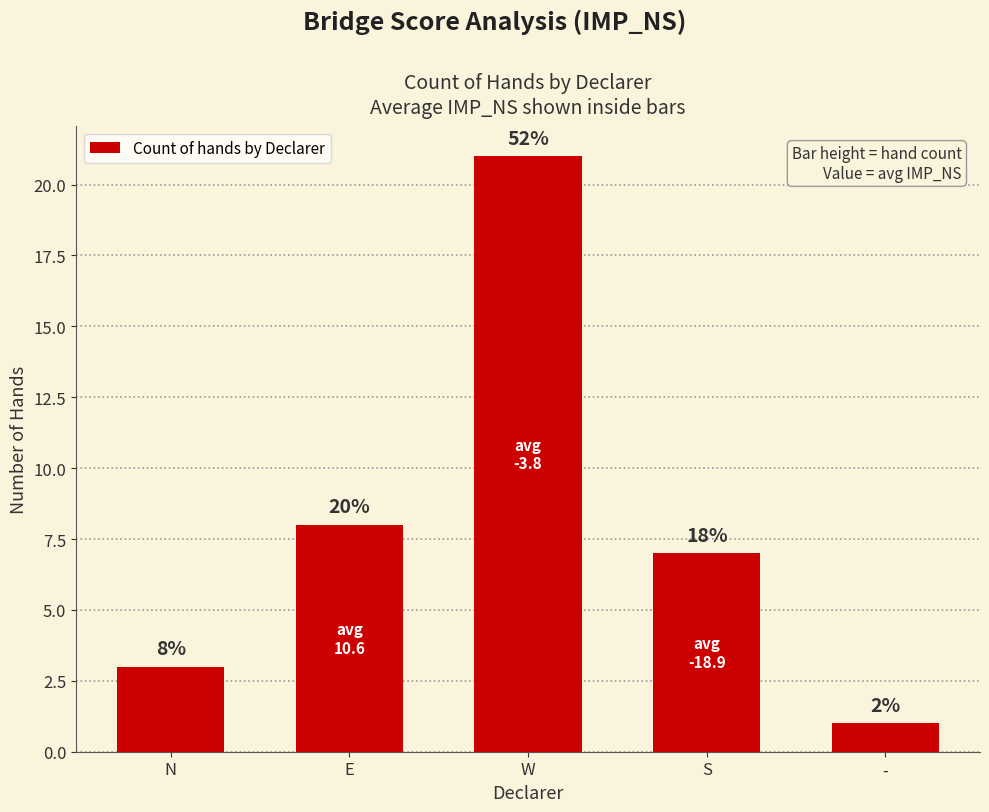

Rank the categories by value from highest to lowest.

W, E, S, N, -